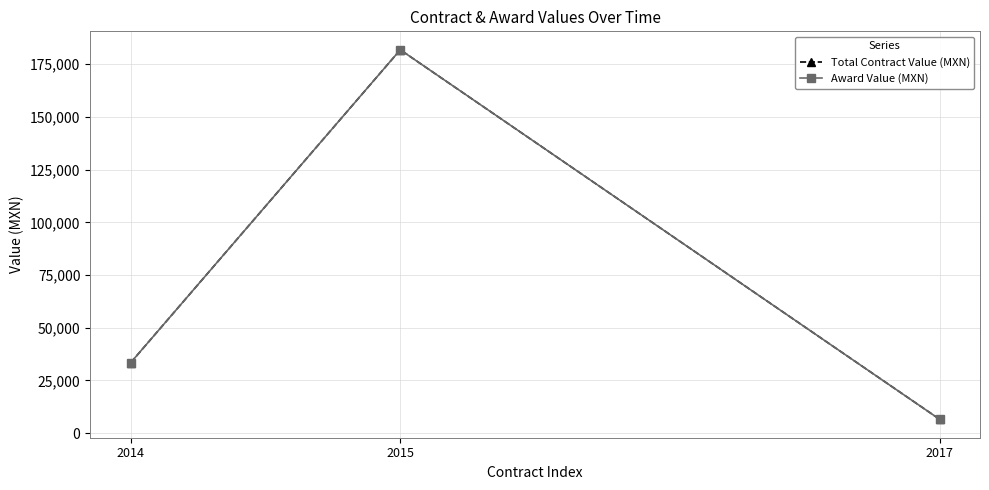

Does the chart have visible grid lines?

Yes